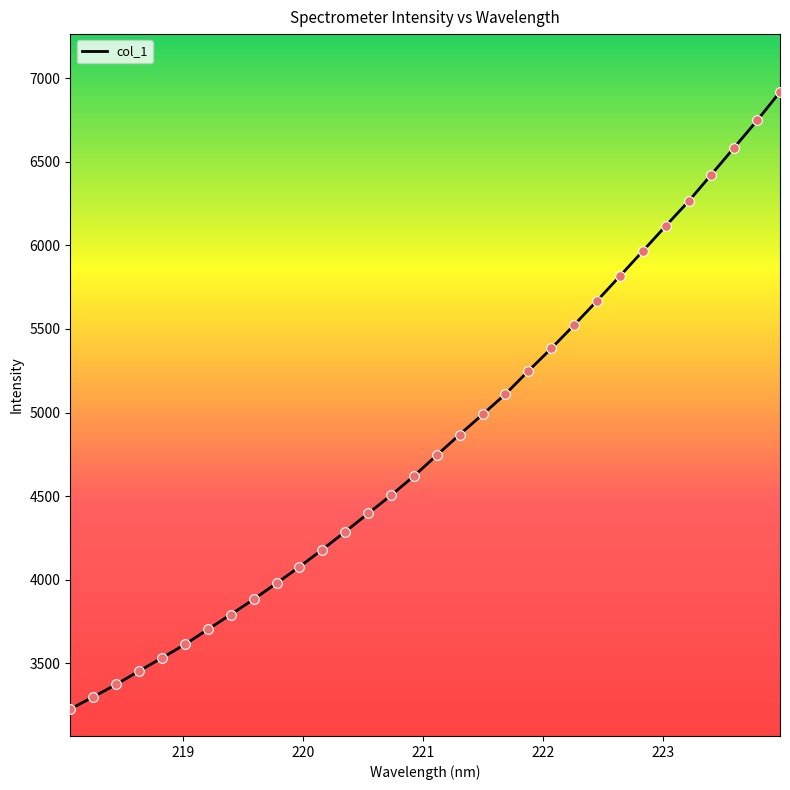

What is the difference between the maximum and minimum values?

3690.4